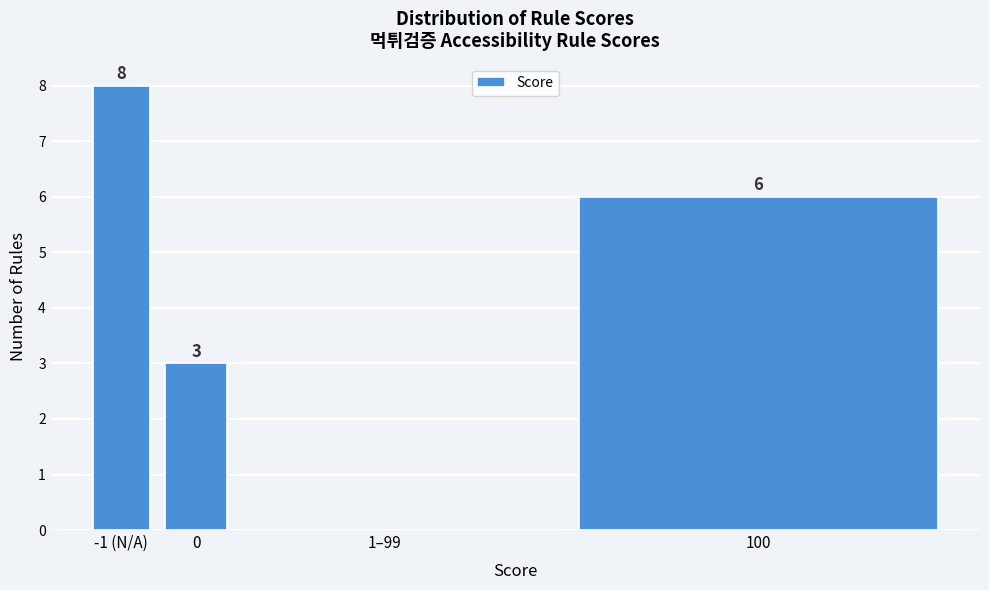

Reading left to right, what are all the values shown in this chart?

-1 (N/A)=8	0=3	1–99=0	100=6